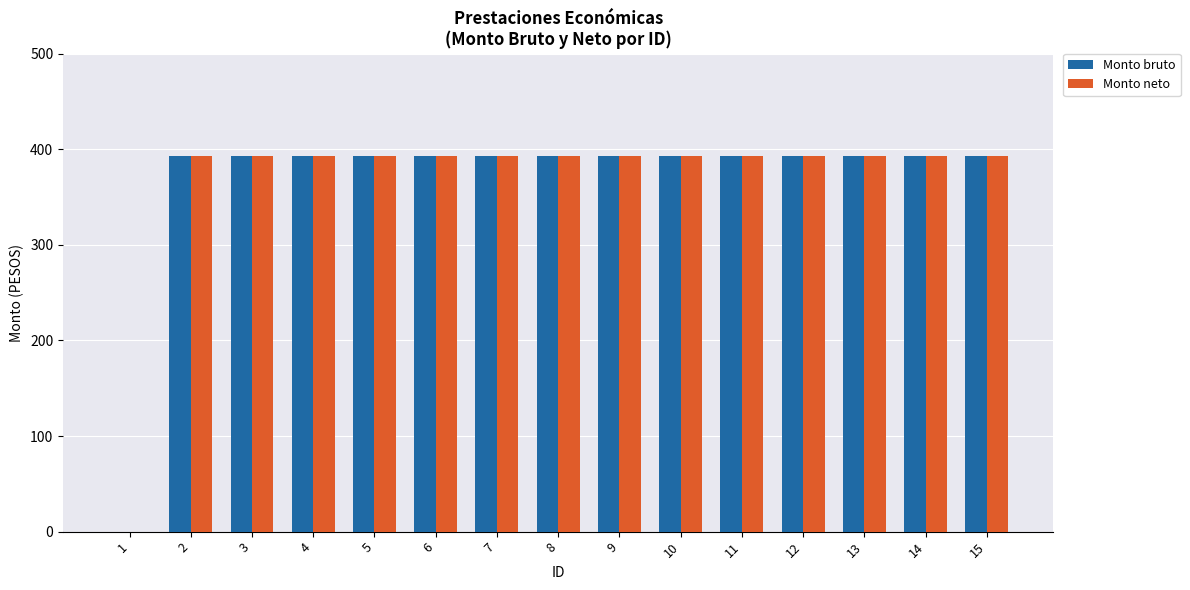

Reading right to left, extract all data points from this chart.

Monto bruto: 15=393.1	14=393.1	13=393.1	12=393.1	11=393.1	10=393.1	9=393.1	8=393.1	7=393.1	6=393.1	5=393.1	4=393.1	3=393.1	2=393.1	1=0.0
Monto neto: 15=393.1	14=393.1	13=393.1	12=393.1	11=393.1	10=393.1	9=393.1	8=393.1	7=393.1	6=393.1	5=393.1	4=393.1	3=393.1	2=393.1	1=0.0